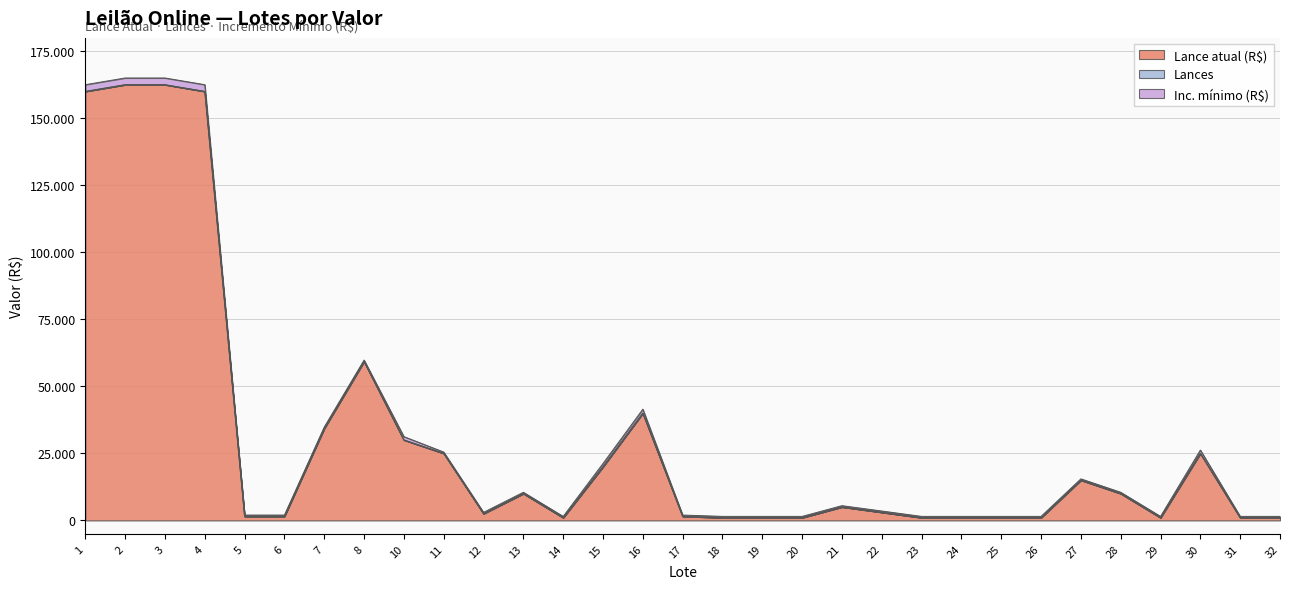

What is the value of the Lance atual (R$) point at the 28th from the left?

1000